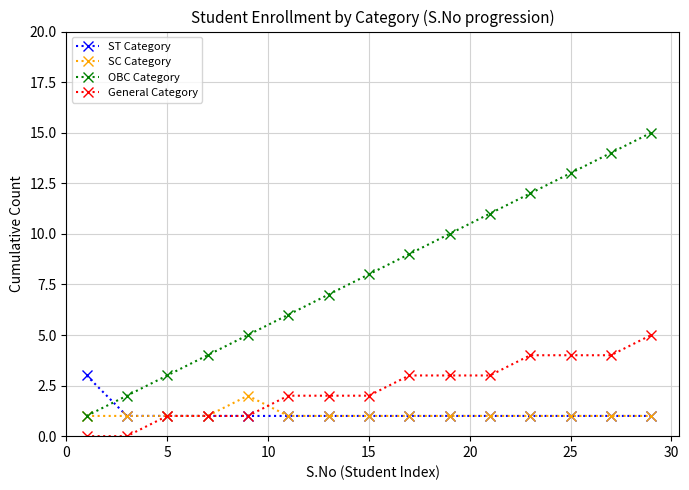

Rank the series by their maximum value, from lowest to highest.

SC Category, ST Category, General Category, OBC Category